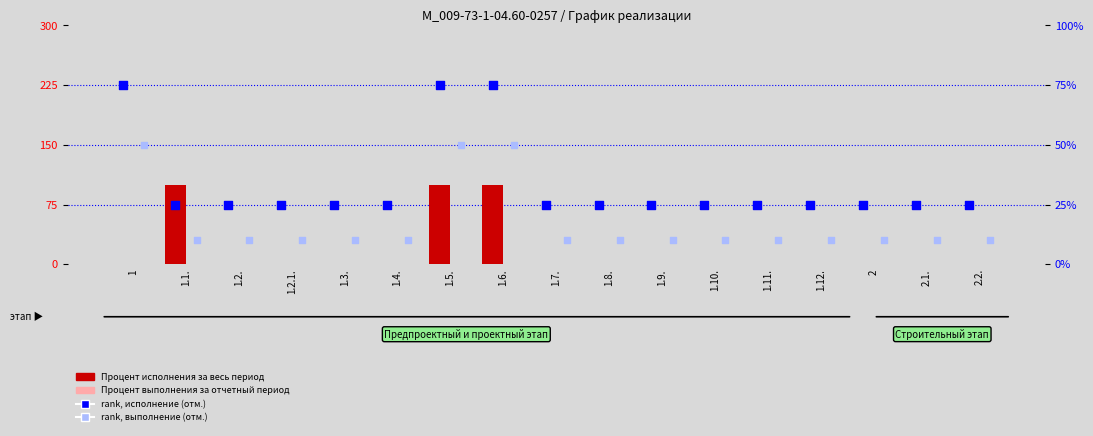

Is the value of Процент исполнения за весь период at 2 greater than the value of rank, Процент исполнения (отм.) at 1.11.?

No